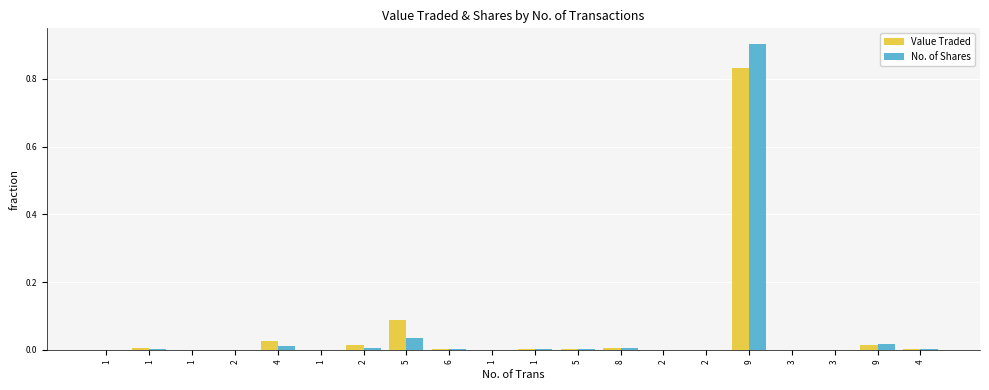

How many distinct data groups are displayed?

2